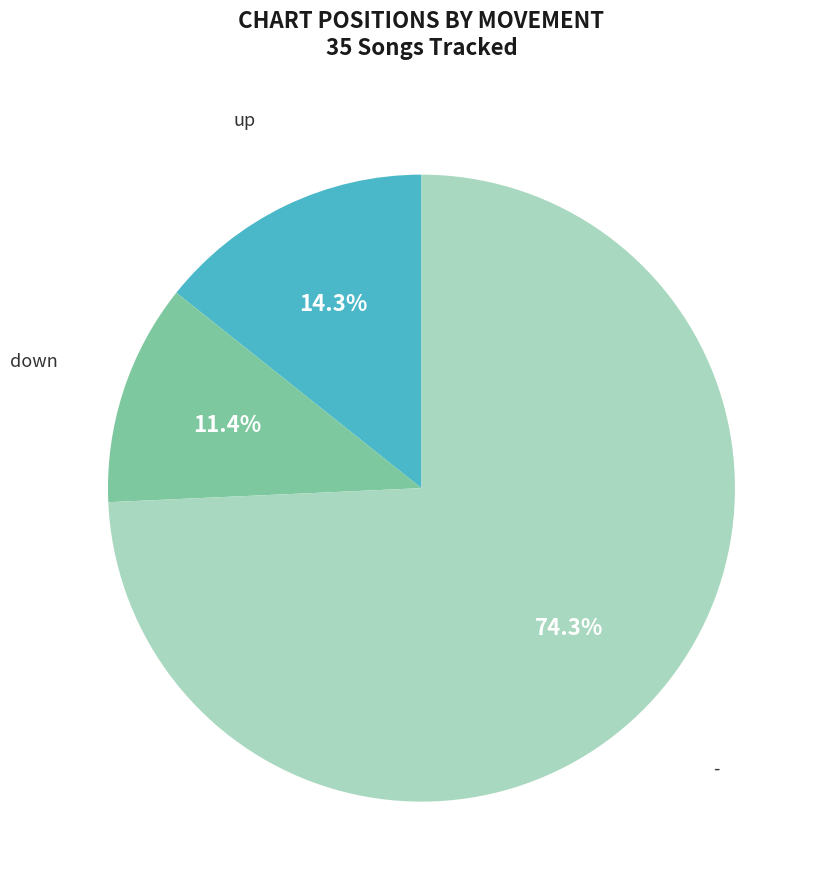

Is there any slice that represents more than half of the pie?

Yes